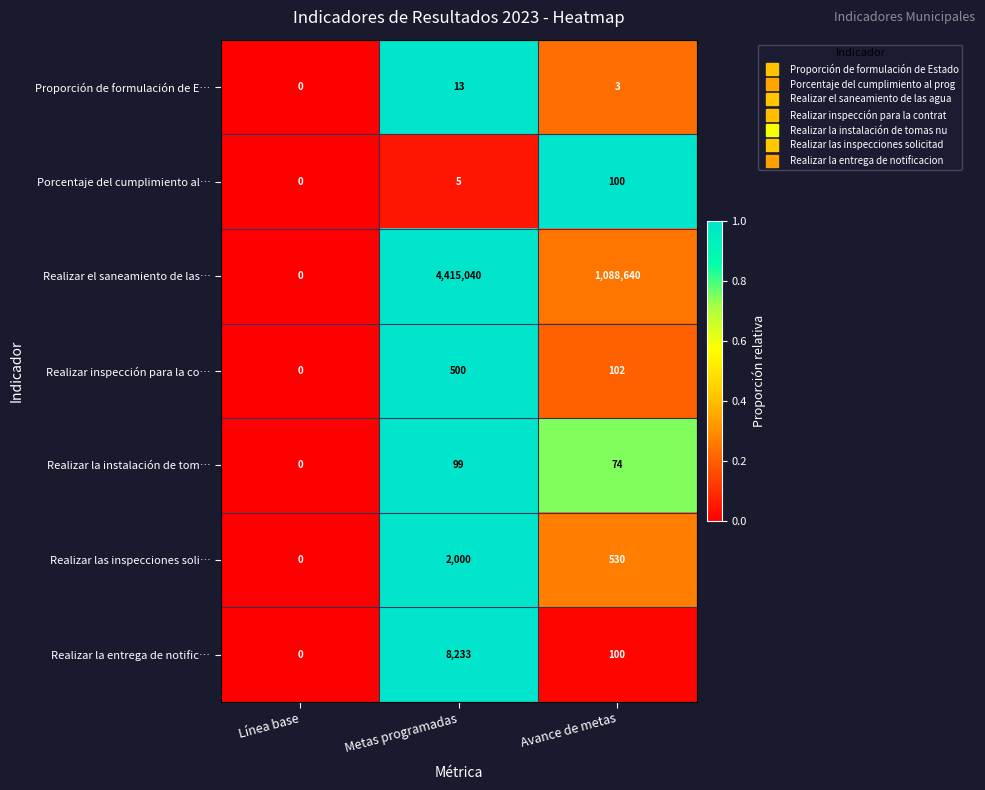

Is it true that Realizar el saneamiento de las… equals 1088640 at Avance de metas?

True